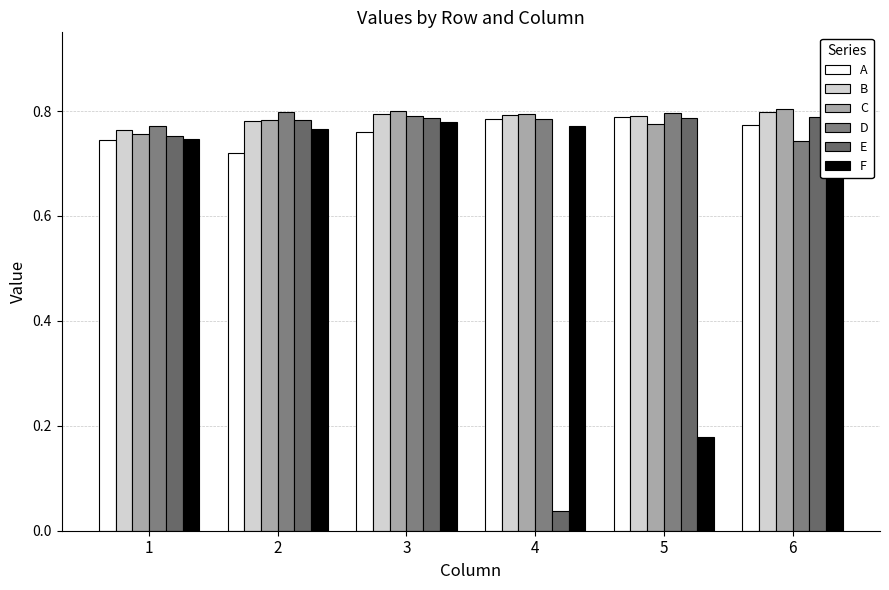

What is the value of the B bar at the 6th from the left?

0.8